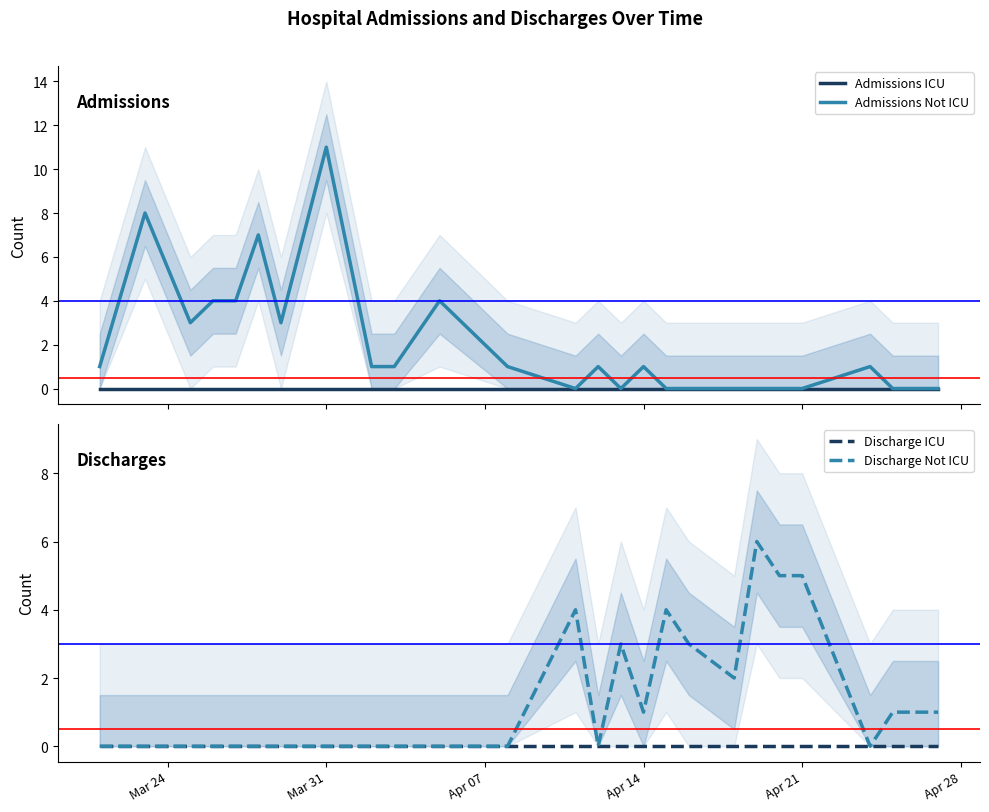

What is the highest value of the Admissions Not ICU series?

11